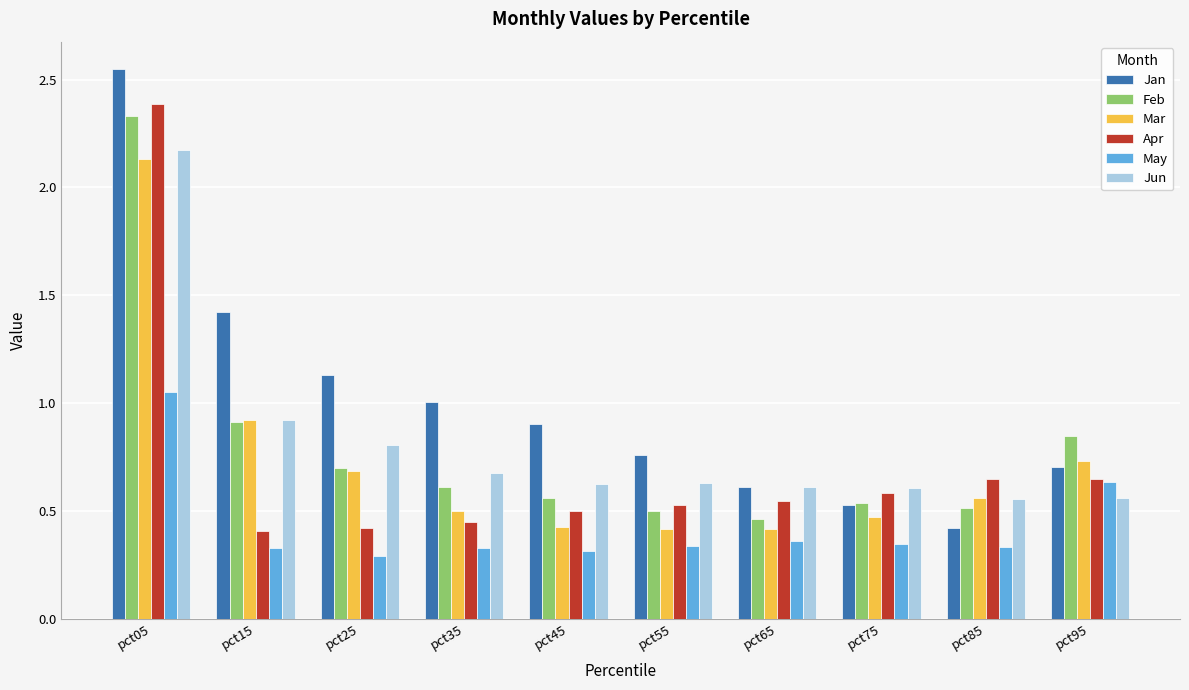

What is the difference between the maximum and minimum values in the Feb series?

1.9